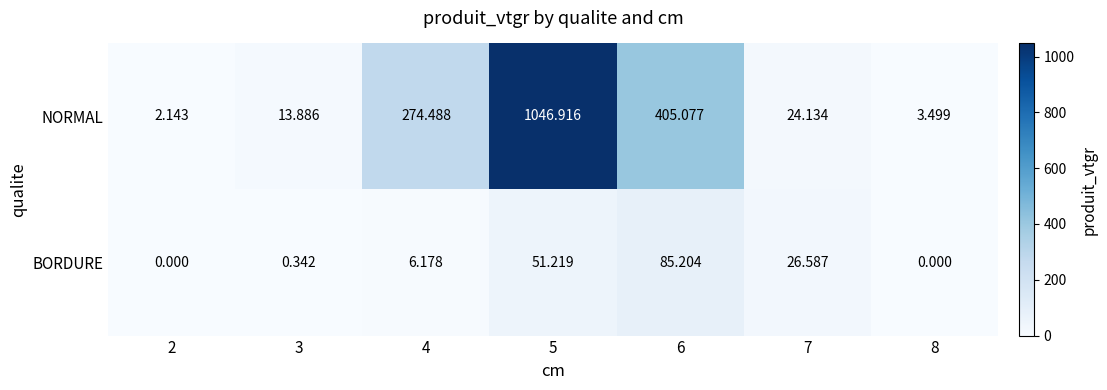

Which category has the highest value across all series?

5